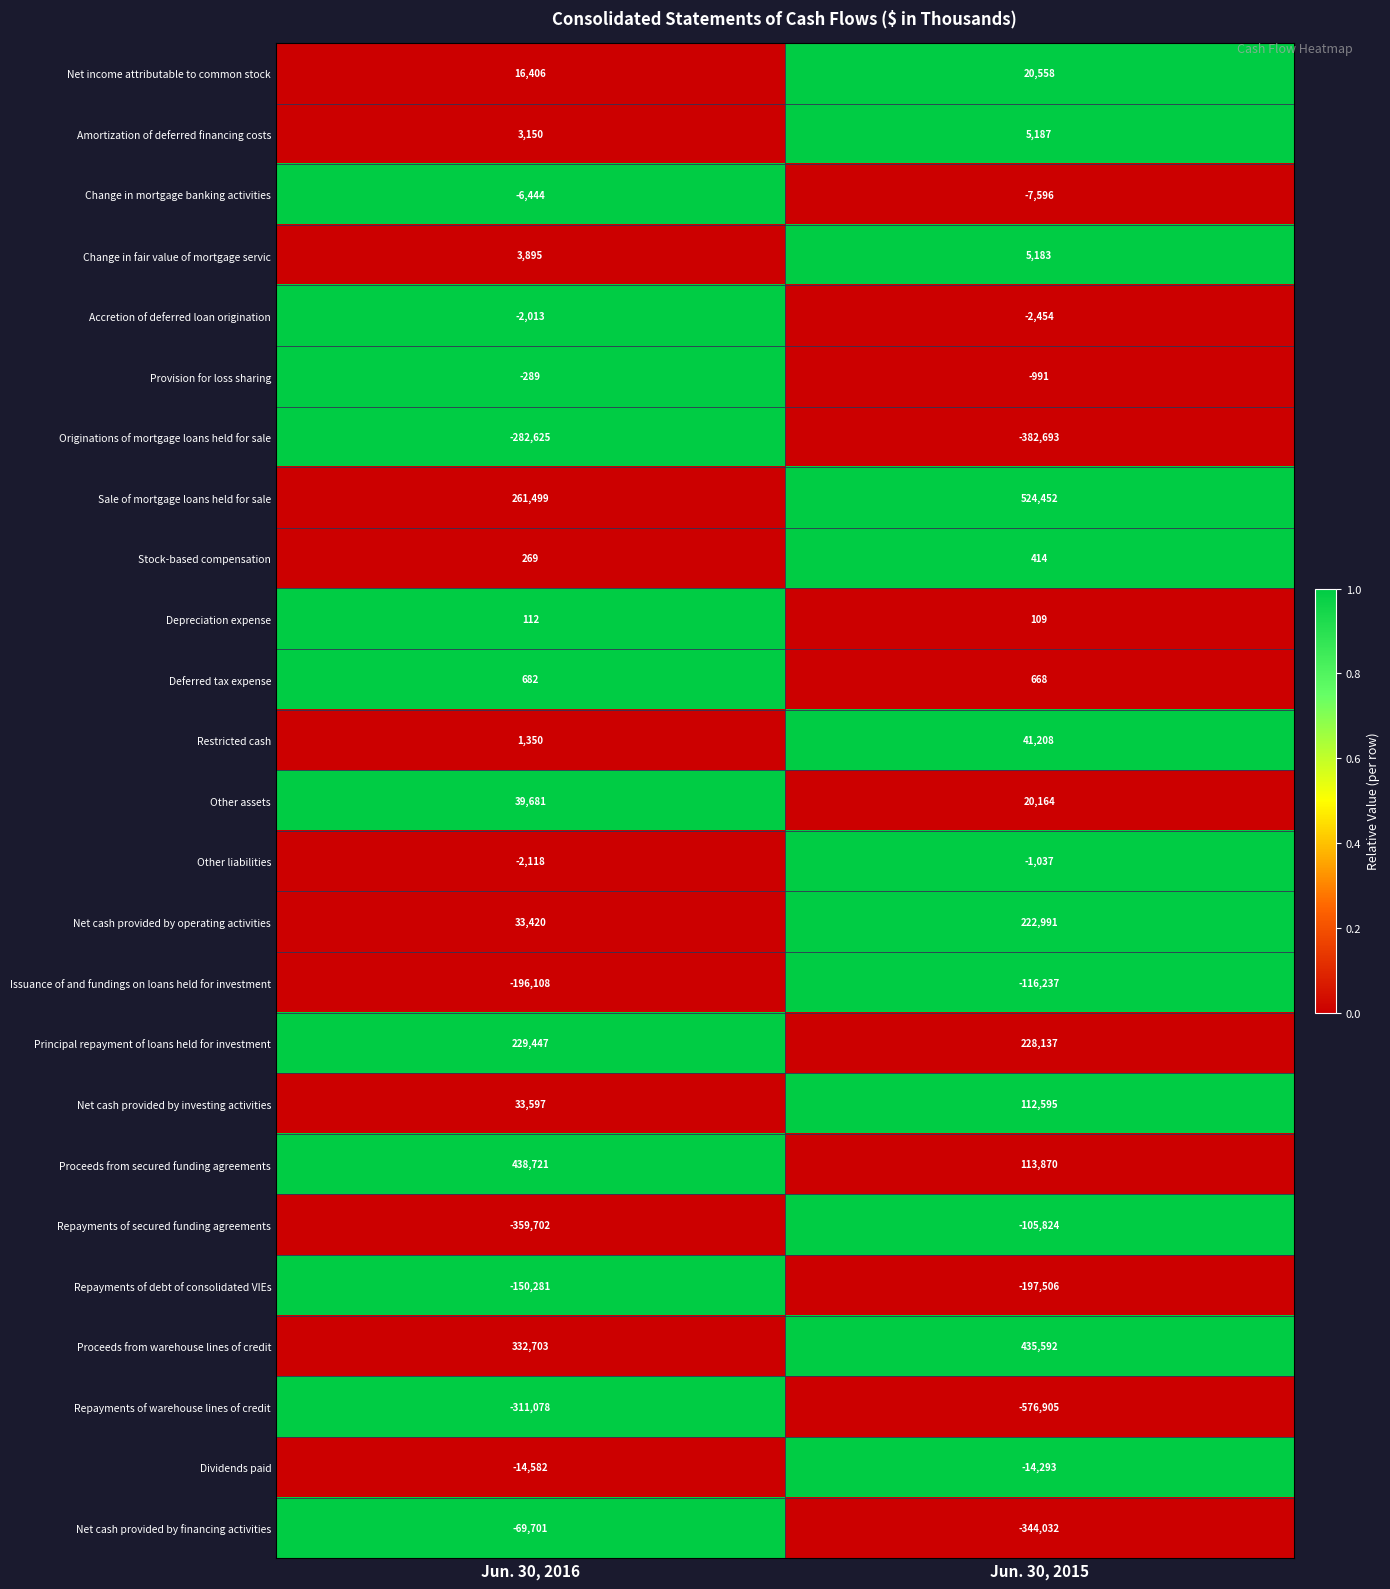

List the labels in order of Accretion of deferred loan origination value, smallest first.

Jun. 30, 2015, Jun. 30, 2016